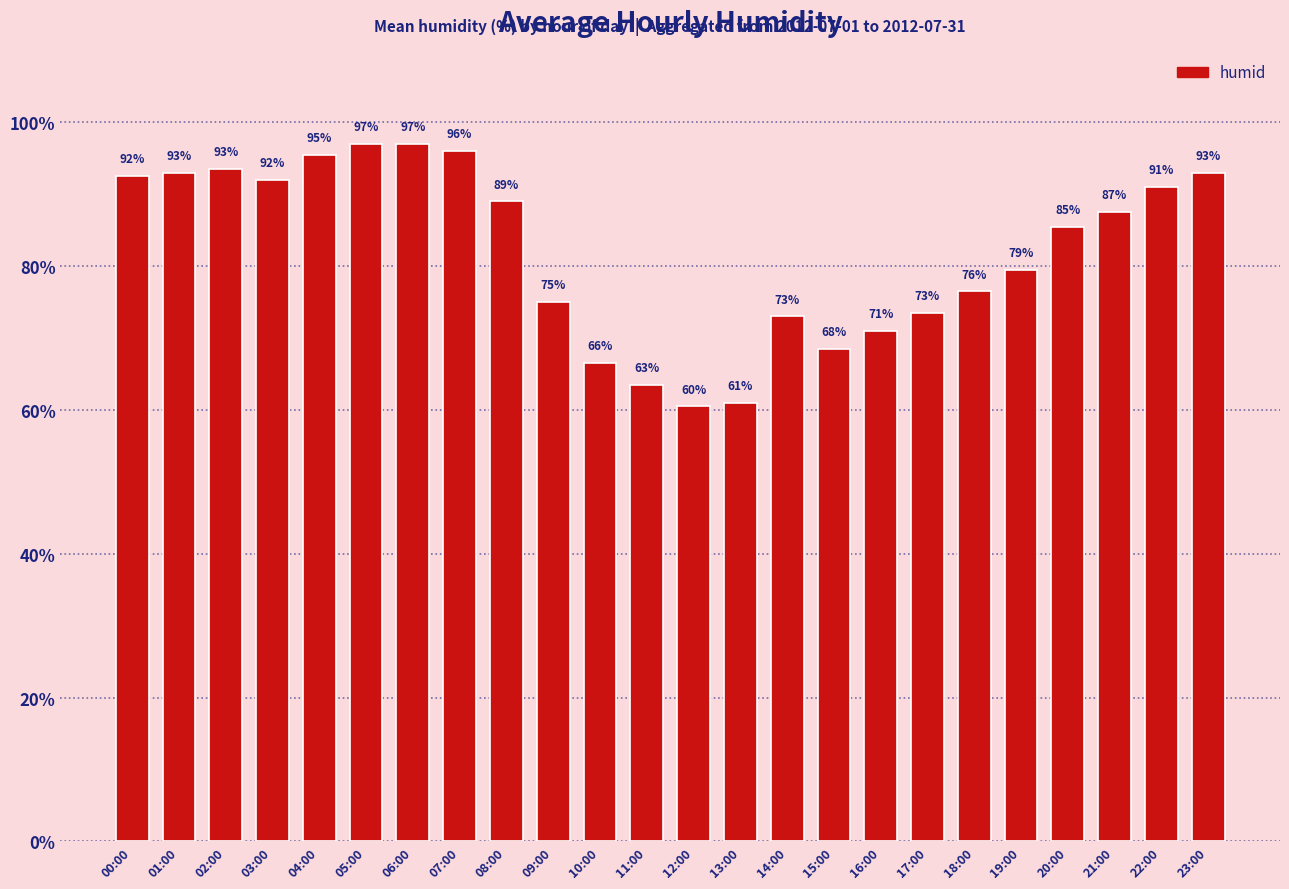

What is the label of the 4th bar from the right?

20:00